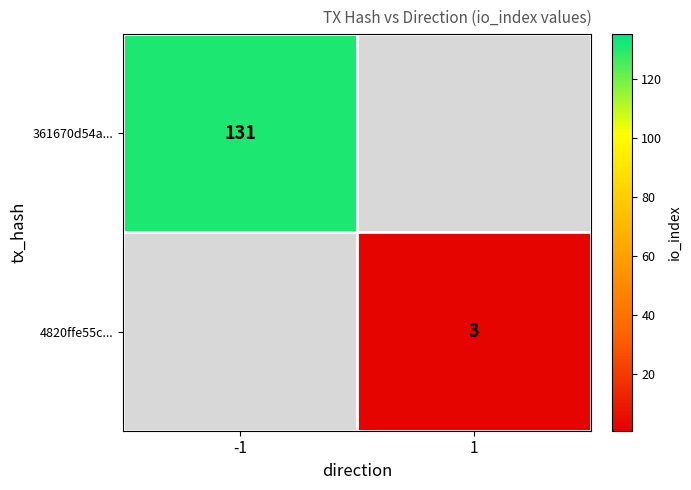

The 361670d54a... series shows 224.5 at -1. True or false?

False